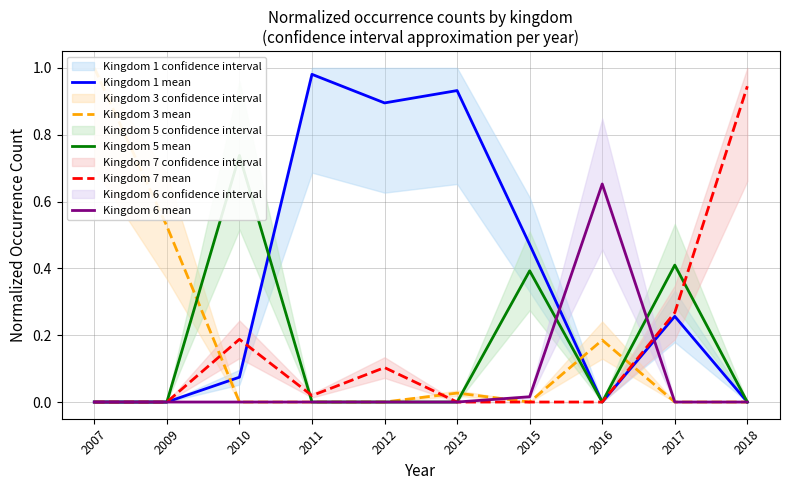

What is the spread (max minus min) of values at 2012?

0.9